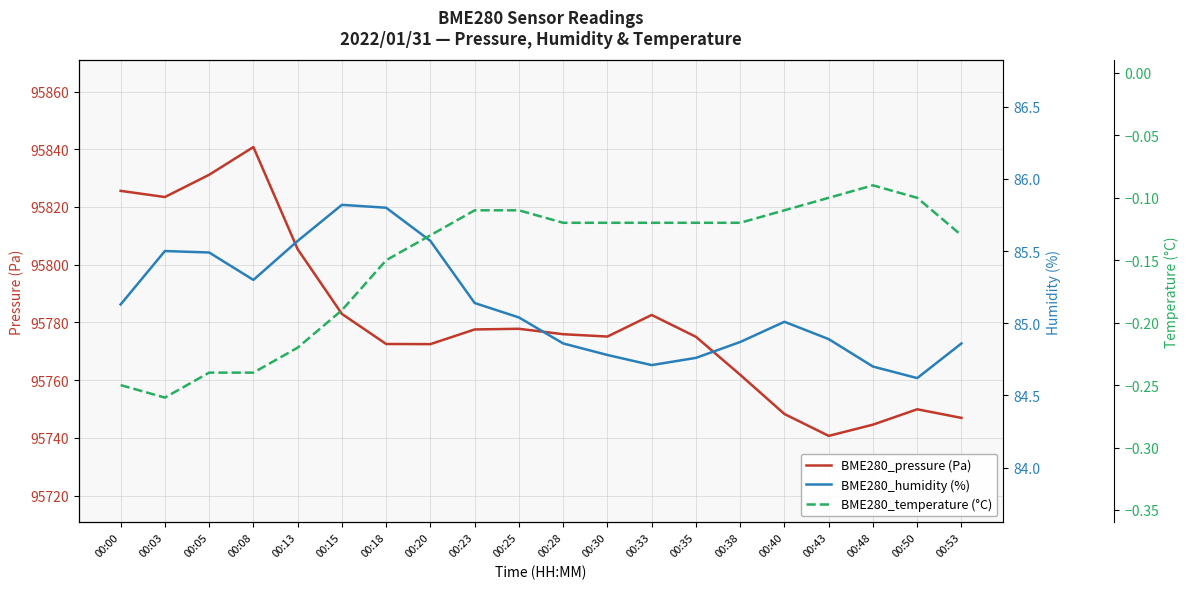

At which category does BME280_pressure (Pa) reach its first local valley?

00:03